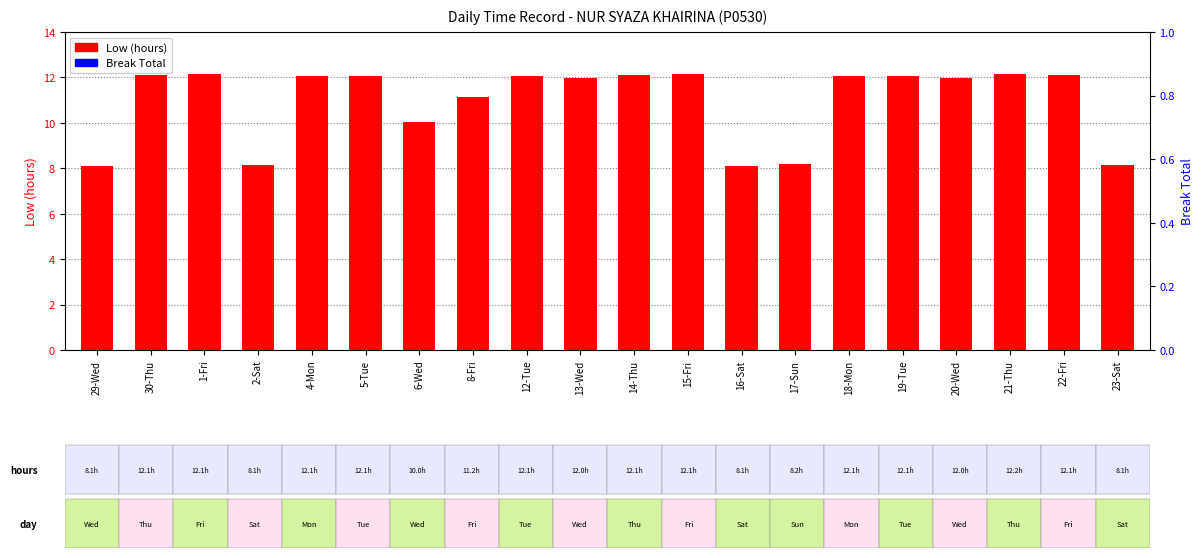

Is the value of Low (hours) at 4-Mon greater than the value of Break Total at 2-Sat?

Yes